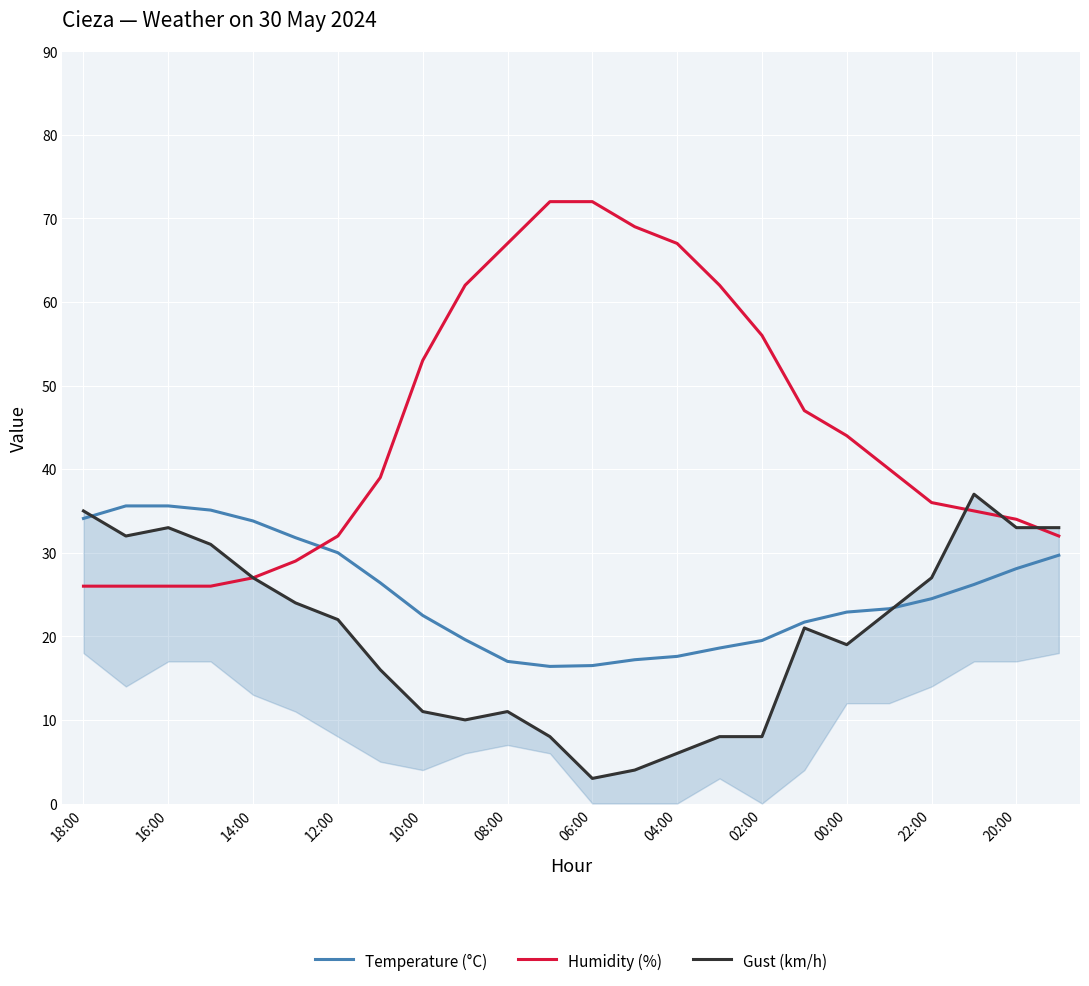

Which series ends up on top after the final intersection of Gust (km/h) and Temperature (°C)?

Gust (km/h)